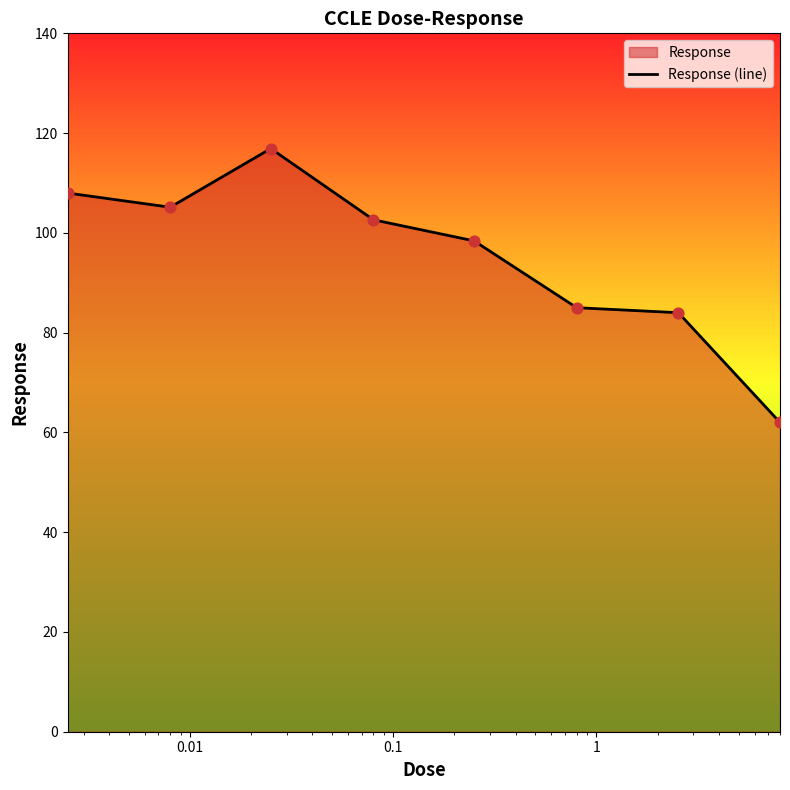

What is the greatest value displayed?

116.9